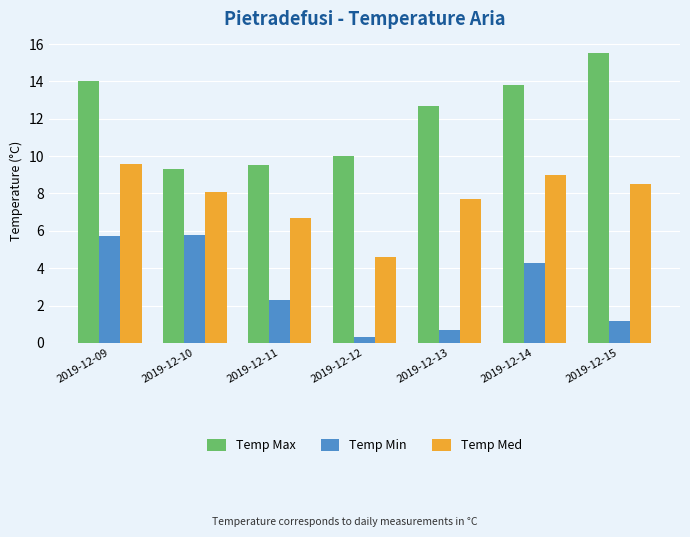

At how many categories does at least one series exceed 2?

7